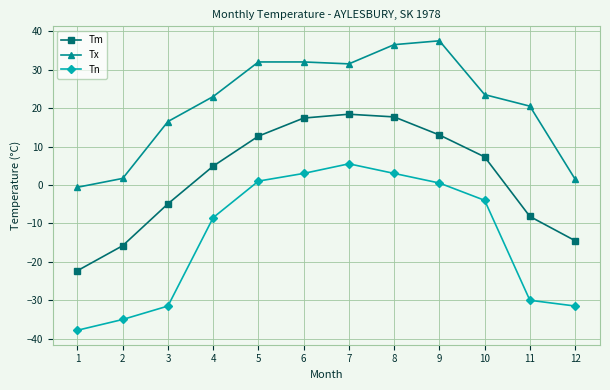

Which category has the highest value across all series?

9